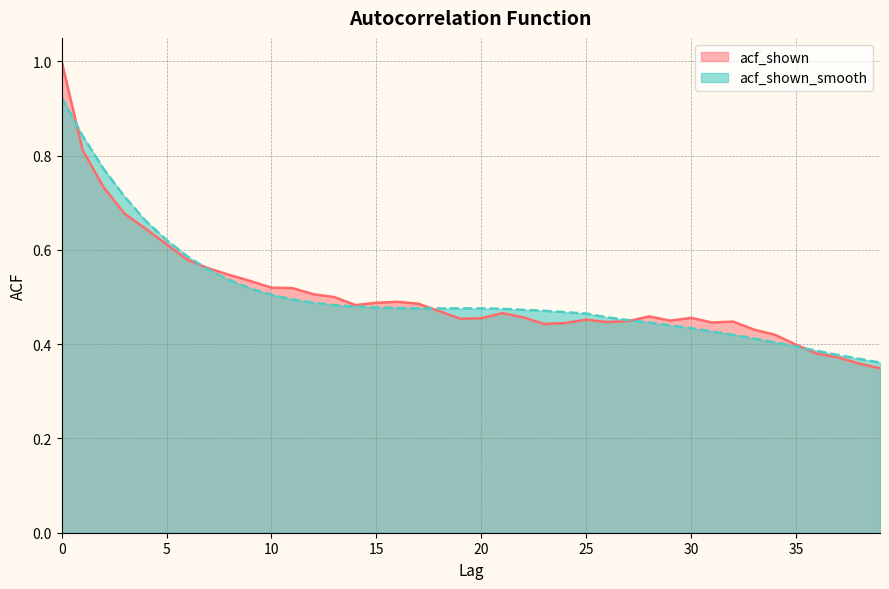

In acf_shown, how many points are higher than both neighbors (excluding endpoints)?

6